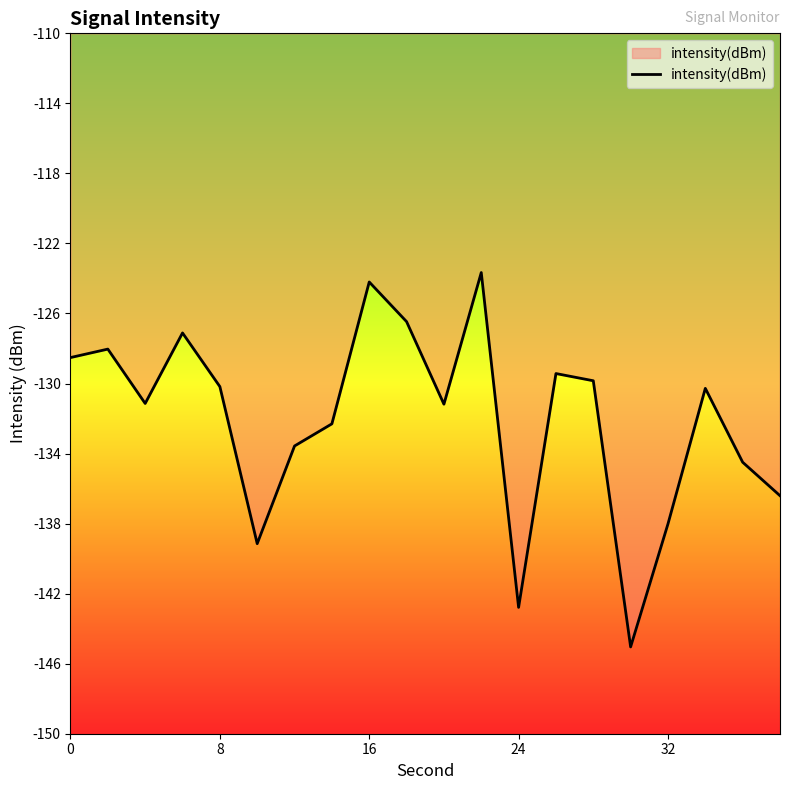

What is the minimum value shown in the chart?

-145.0